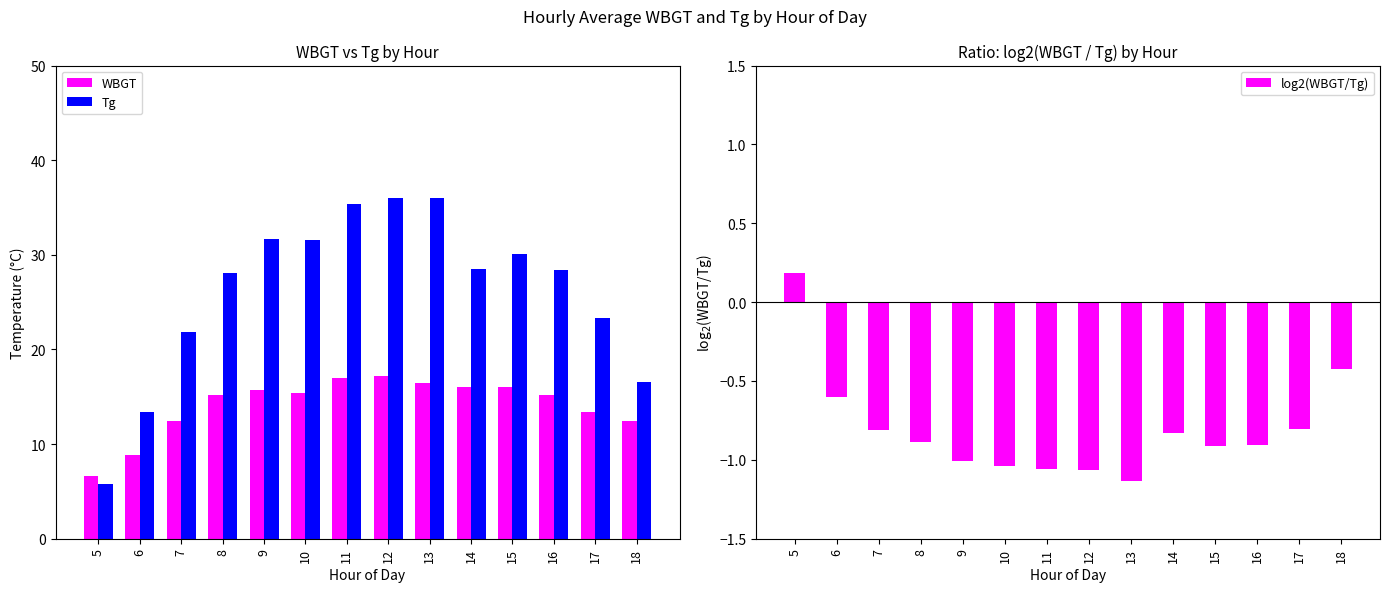

Reading right to left, what are all the values shown in this chart?

WBGT: 18=12.4	17=13.3	16=15.2	15=16.0	14=16.0	13=16.4	12=17.2	11=16.9	10=15.3	9=15.8	8=15.2	7=12.4	6=8.8	5=6.6
Tg: 18=16.6	17=23.4	16=28.4	15=30.1	14=28.4	13=36.0	12=36.0	11=35.4	10=31.6	9=31.6	8=28.1	7=21.8	6=13.4	5=5.8
log2(WBGT/Tg): 18=-0.4	17=-0.8	16=-0.9	15=-0.9	14=-0.8	13=-1.1	12=-1.1	11=-1.1	10=-1.0	9=-1.0	8=-0.9	7=-0.8	6=-0.6	5=0.2